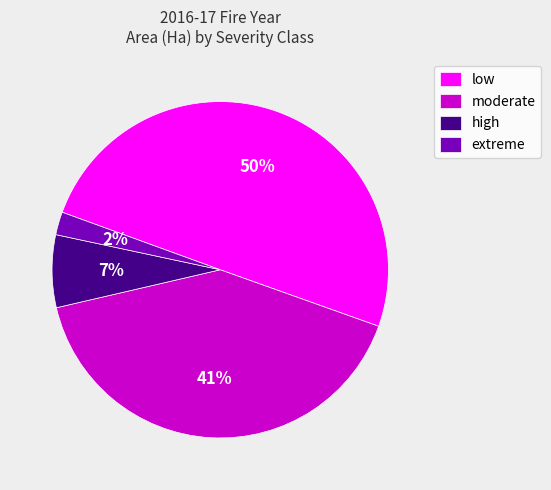

How many segments does this pie chart have?

4